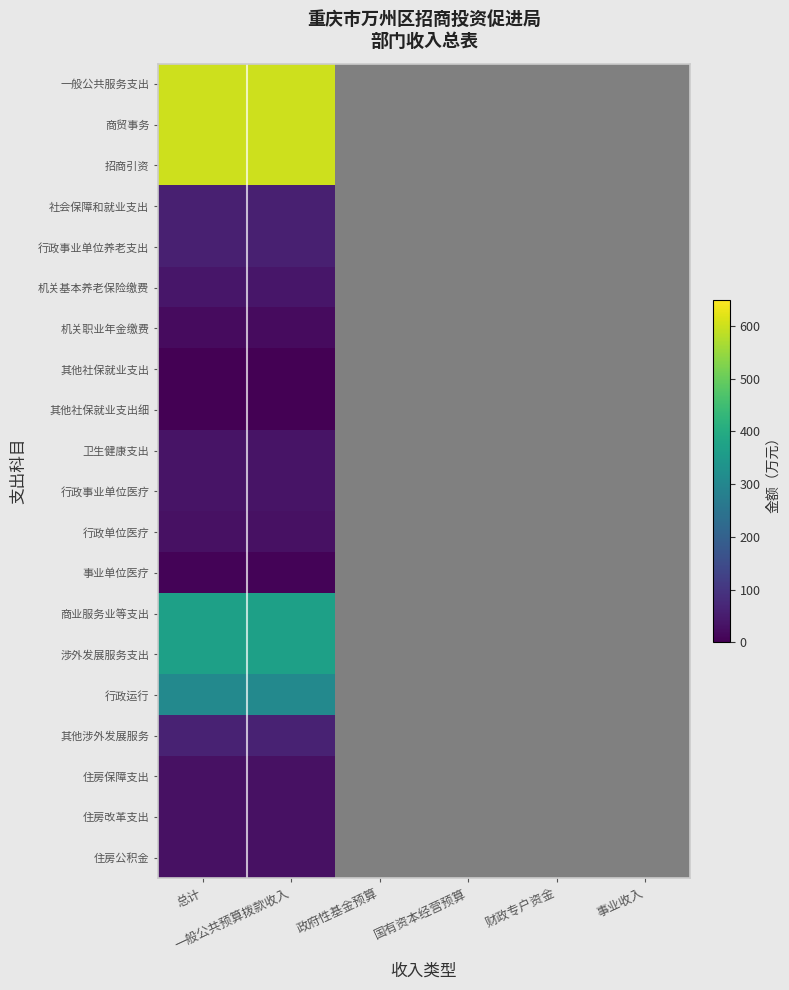

How many values in 住房保障支出 are above zero?

2